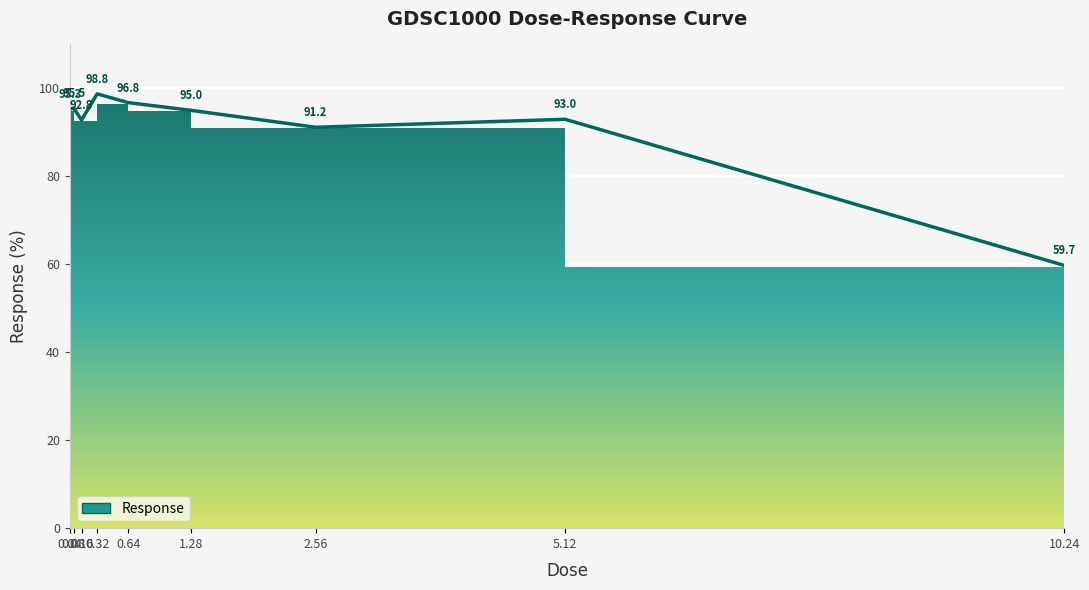

Between 0.16 and 0.64, which is larger?

0.64